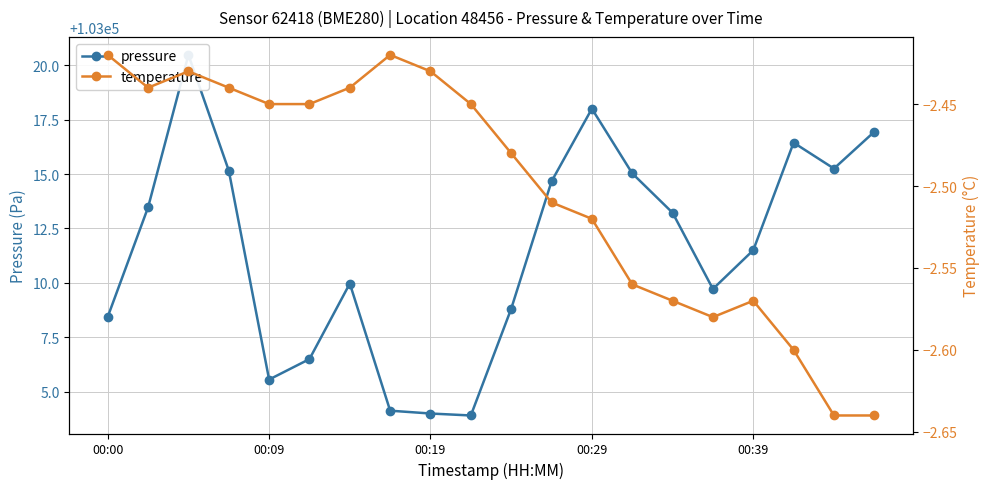

Is this an area chart (filled region under the line)?

No